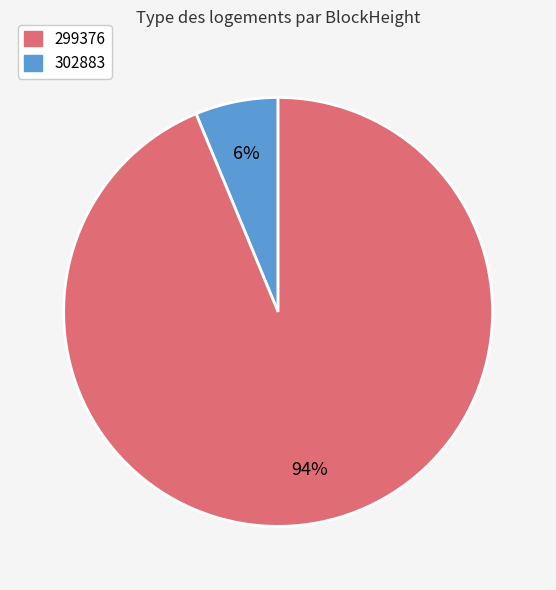

Is there a majority slice in this chart?

Yes